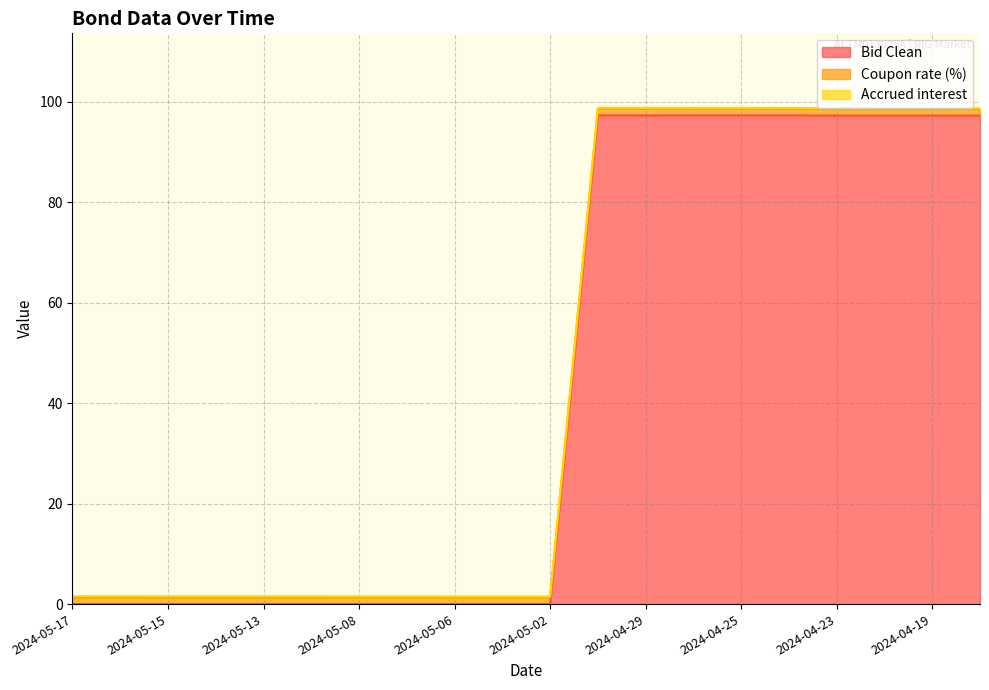

How many intersections are there between Bid Clean and Coupon rate (%)?

1